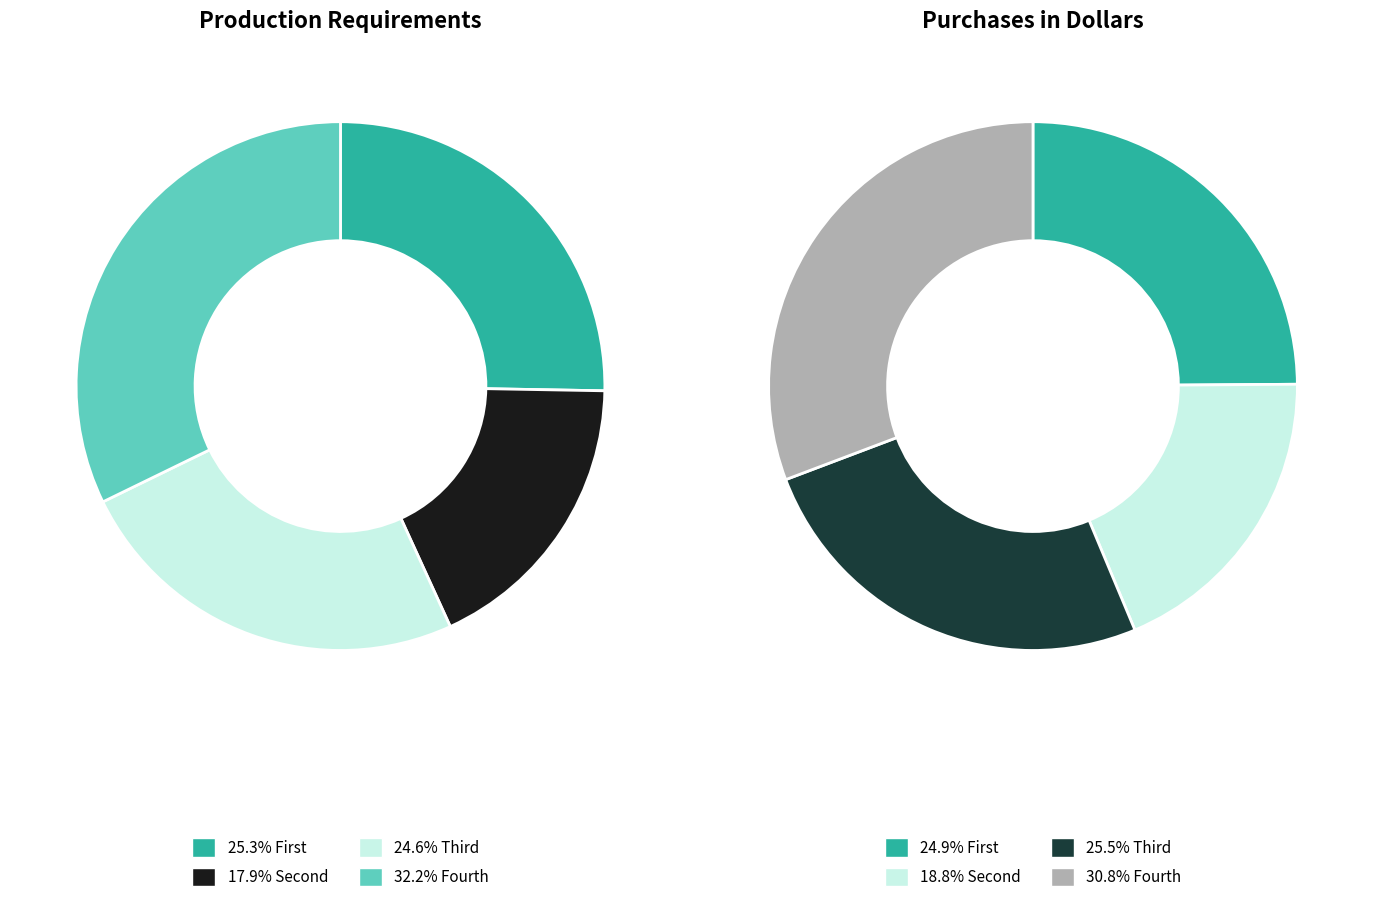

Which category has the smallest portion of the pie?

Second